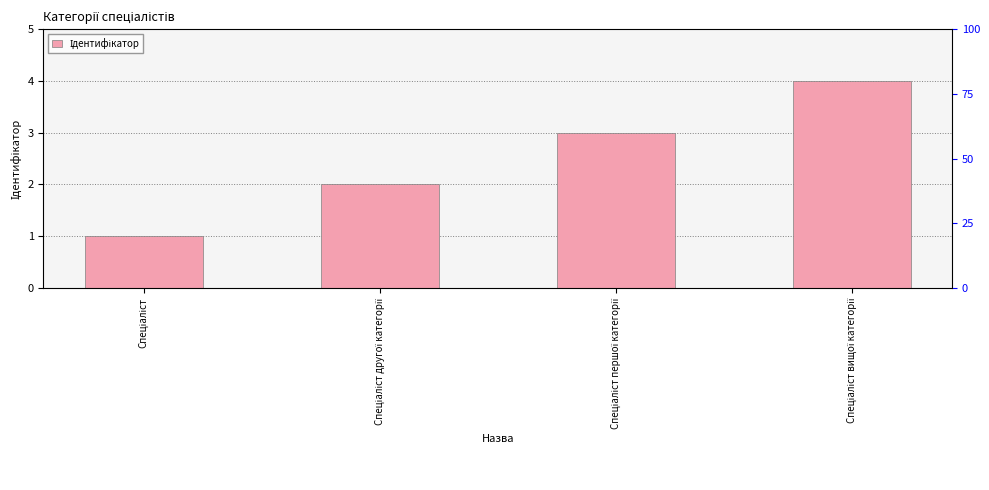

The chart shows a value of 6 at Спеціаліст вищої категорії. True or false?

False